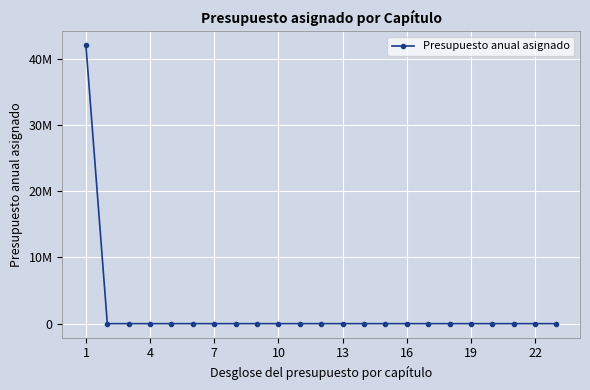

Does the chart have visible grid lines?

Yes